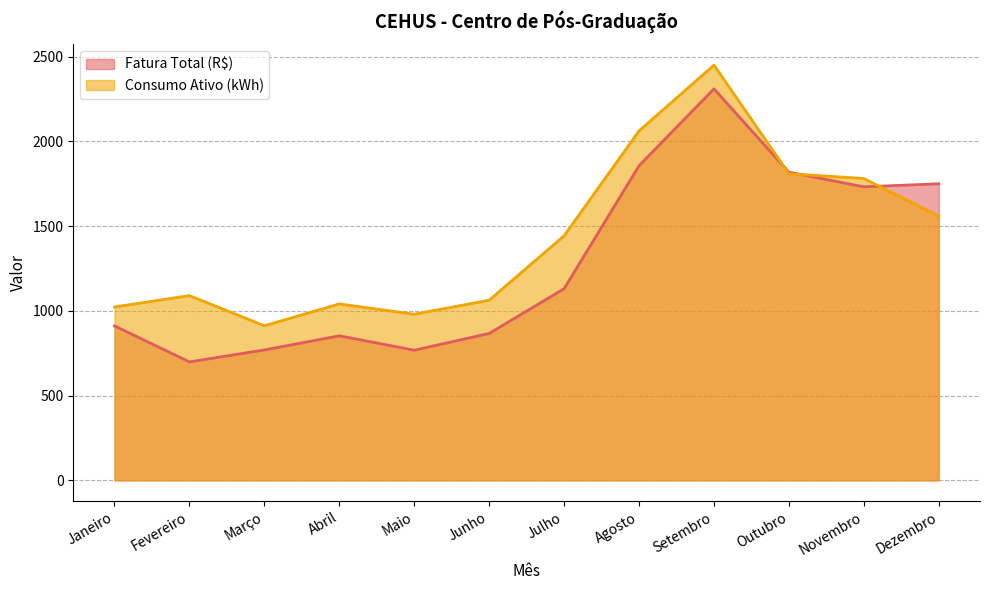

At which category is the sum across all series the highest?

Setembro